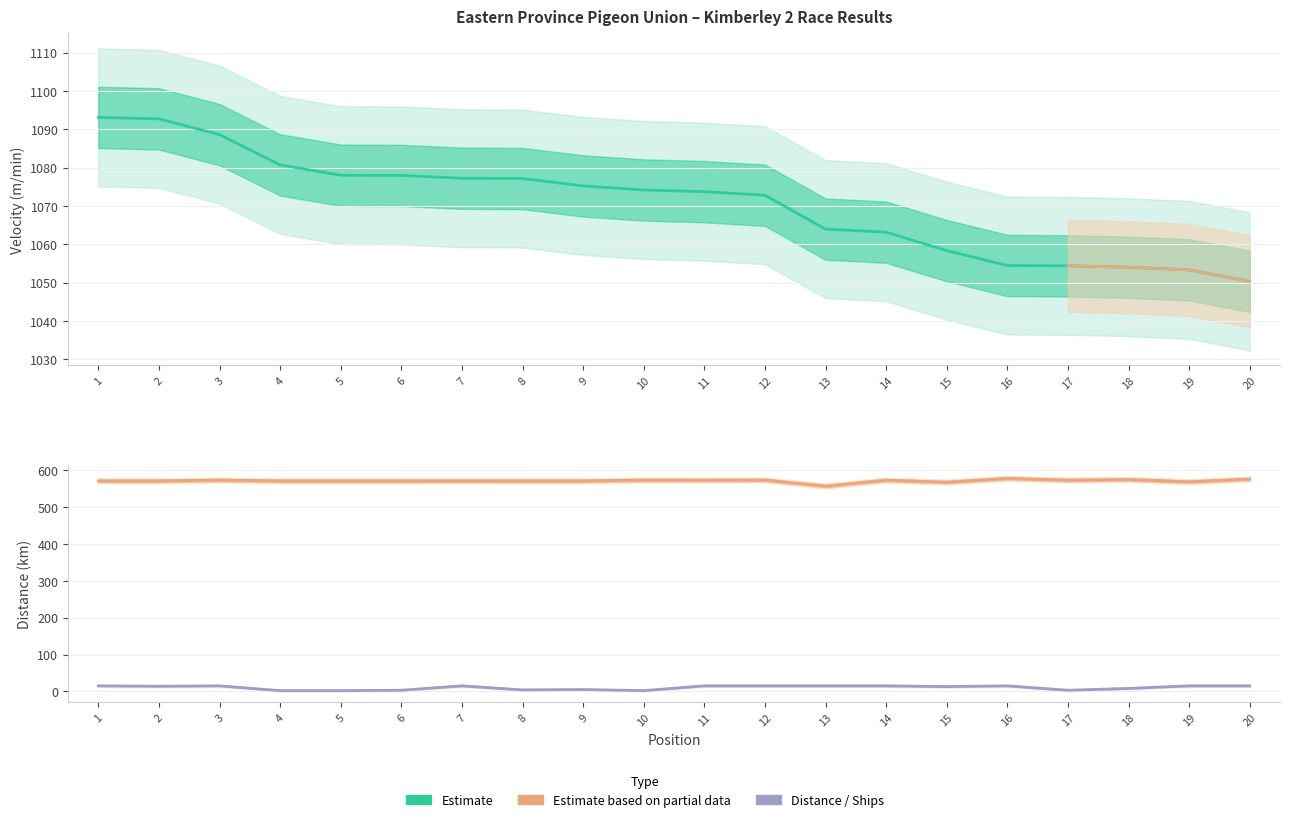

Reading left to right, list all the values displayed in this chart.

Velocity: 1093.1	1092.7	1088.6	1080.7	1078.0	1078.0	1077.2	1077.1	1075.2	1074.2	1073.7	1072.8	1064.0	1063.2	1058.3	1054.4	1054.4	1054.0	1053.3	1050.3
Distance: 571.7	571.7	573.9	571.7	571.7	571.7	571.8	571.7	571.7	573.9	573.7	574.1	557.5	573.7	568.3	578.6	573.9	575.4	569.4	576.6
Ship: 15.0	14.0	15.0	2.0	2.0	3.0	15.0	4.0	5.0	2.0	15.0	15.0	15.0	15.0	13.0	15.0	3.0	8.0	15.0	15.0